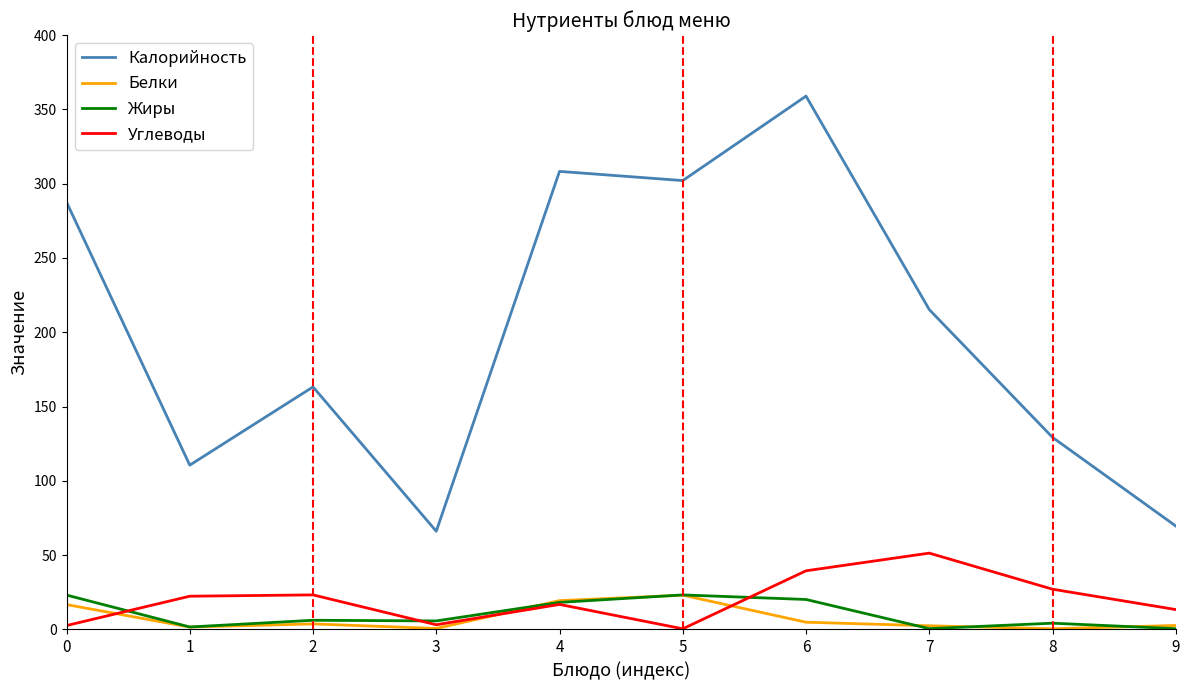

What is the spread (max minus min) of values at 1?

109.0